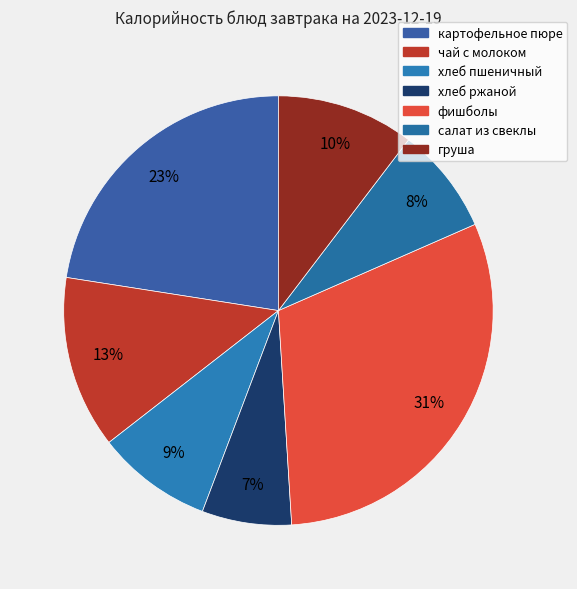

How many segments does this pie chart have?

7